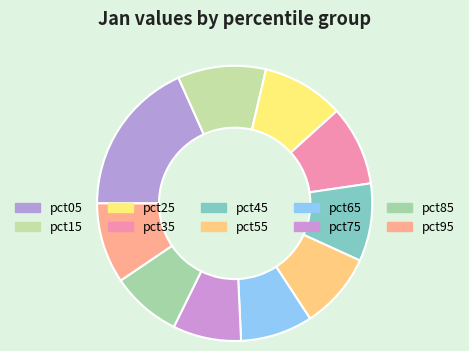

How many slices are in this pie chart?

10